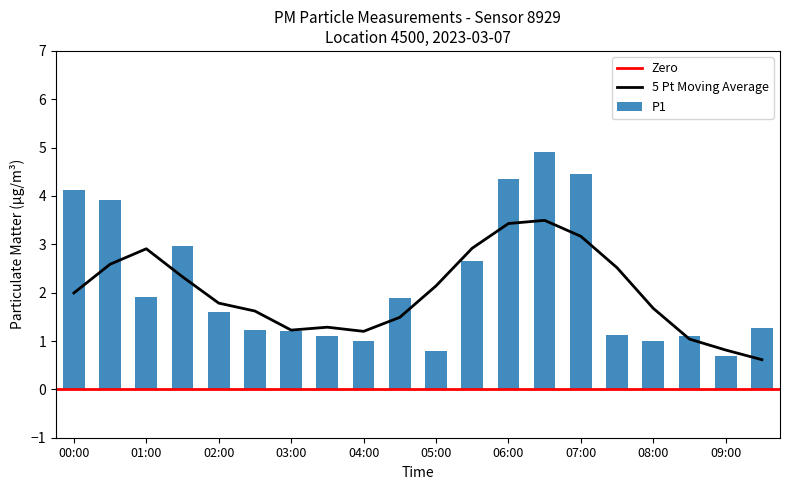

Are the bars horizontal?

No